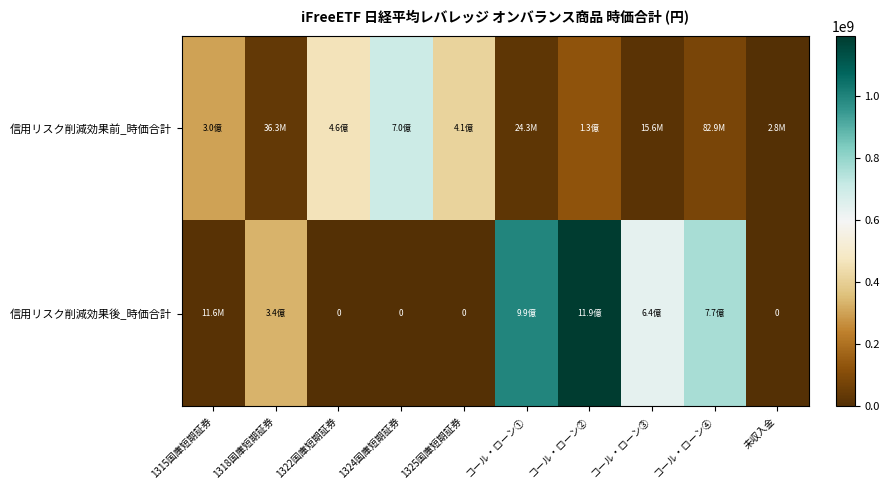

Where is 信用リスク削減効果後_時価合計 nearest to the value 596950793?

コール・ローン③